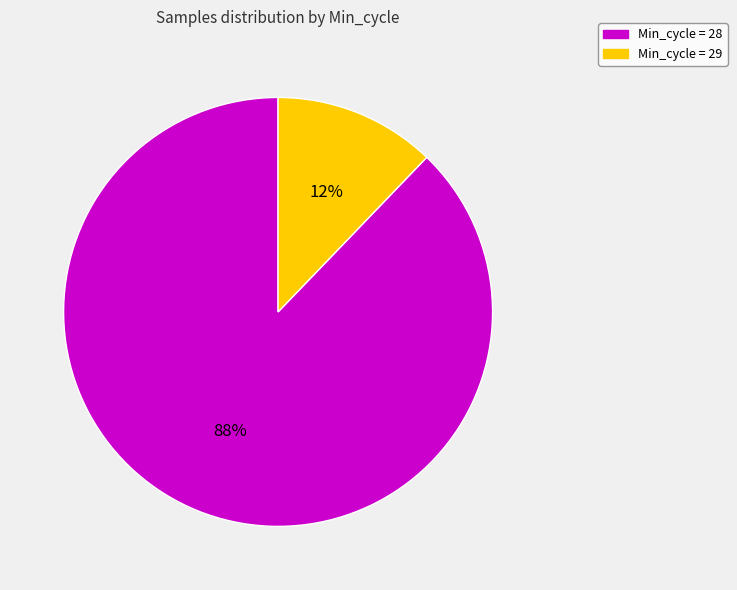

To the nearest percent, what is the average slice percentage?

50%